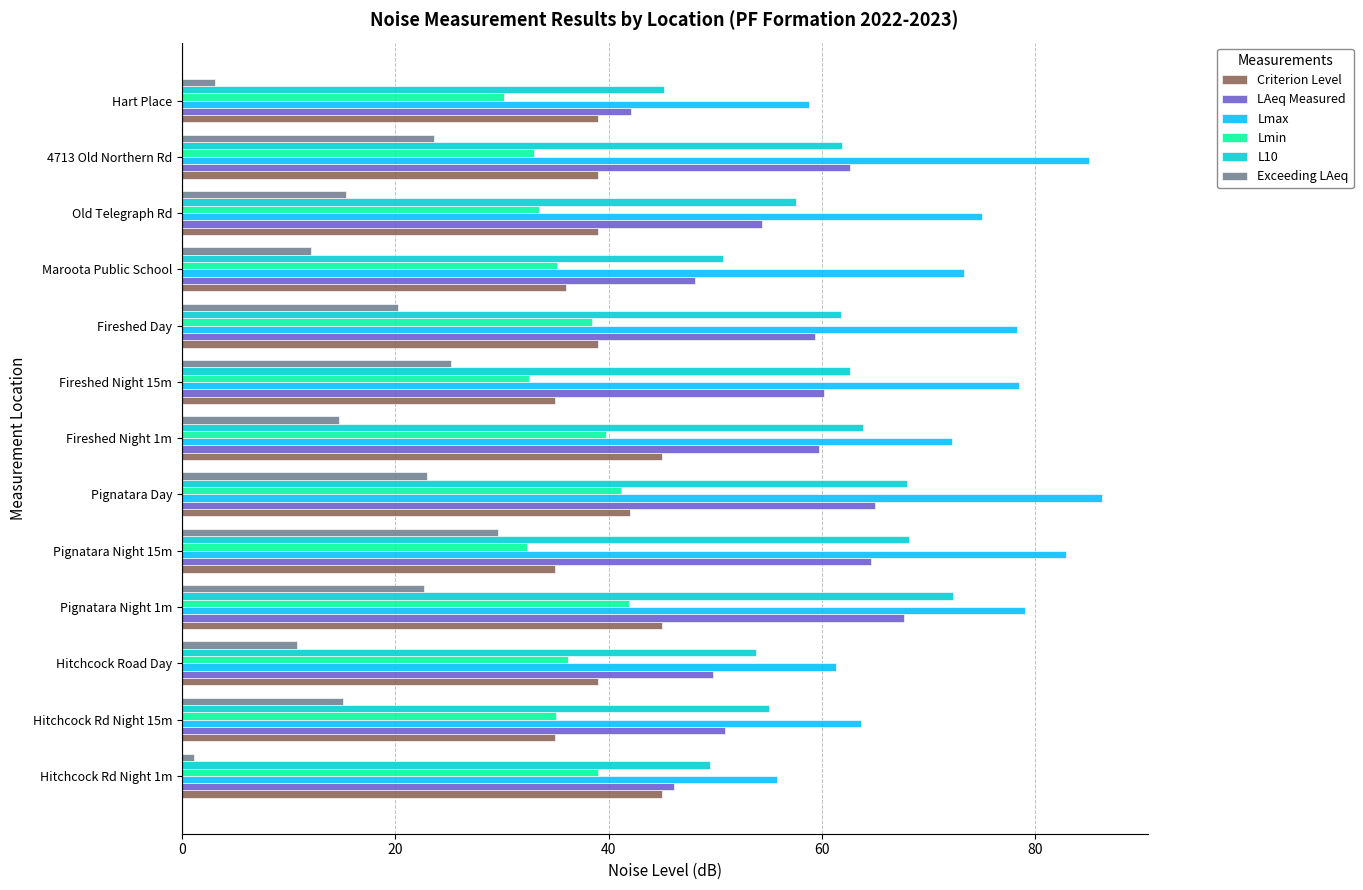

Is it true that L10 equals 57.6 at Old Telegraph Rd?

True